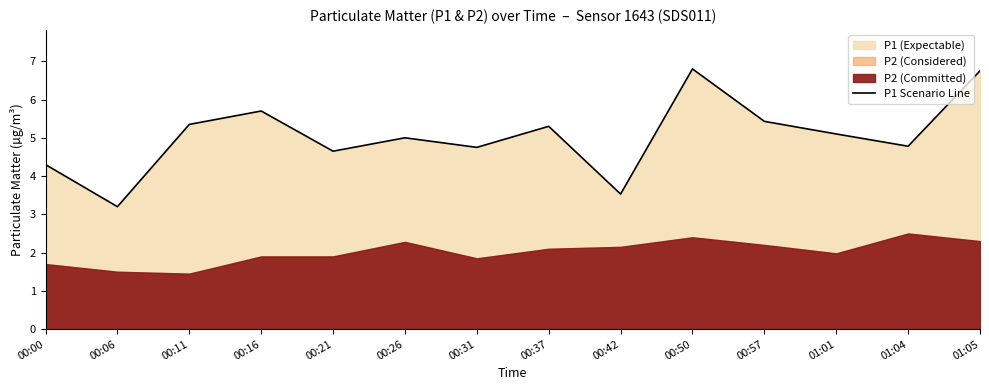

What is the label of the 2nd point from the right?

01:04